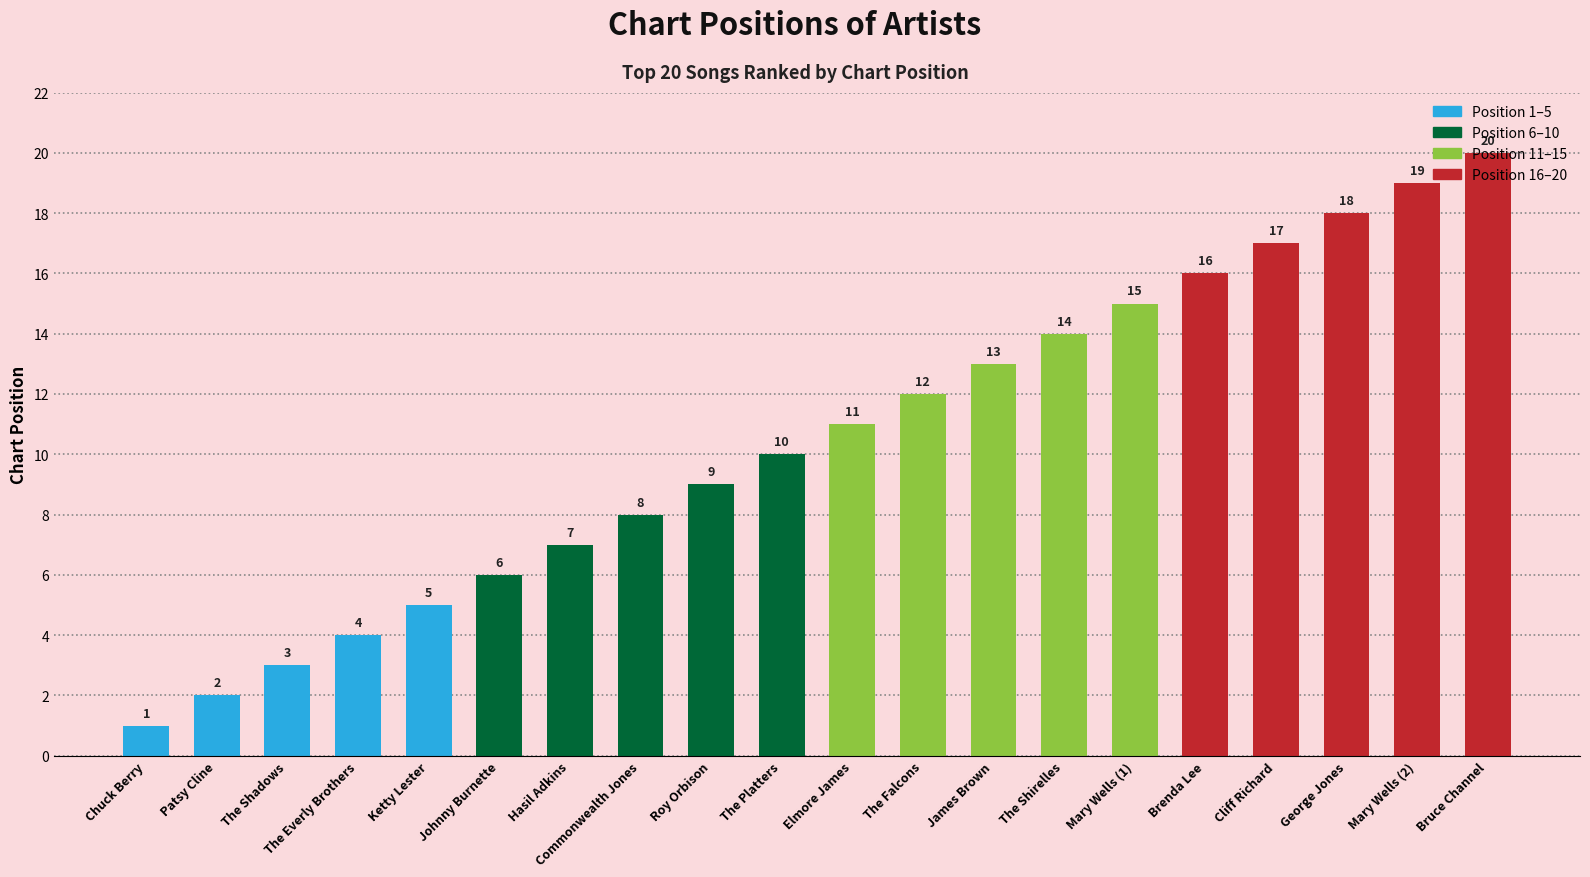

Reading left to right, extract all data points from this chart.

1	2	3	4	5	6	7	8	9	10	11	12	13	14	15	16	17	18	19	20